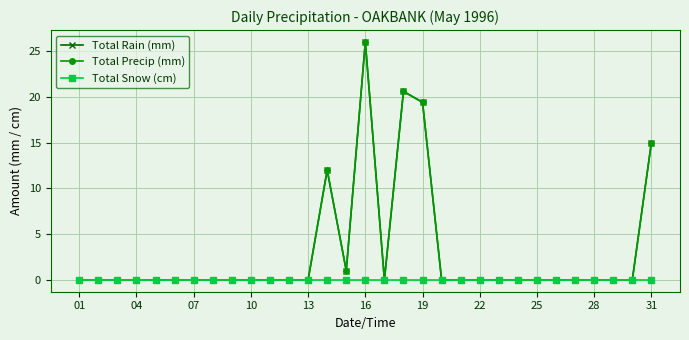

True or false: Total Rain (mm) and Total Snow (cm) intersect in this chart.

False